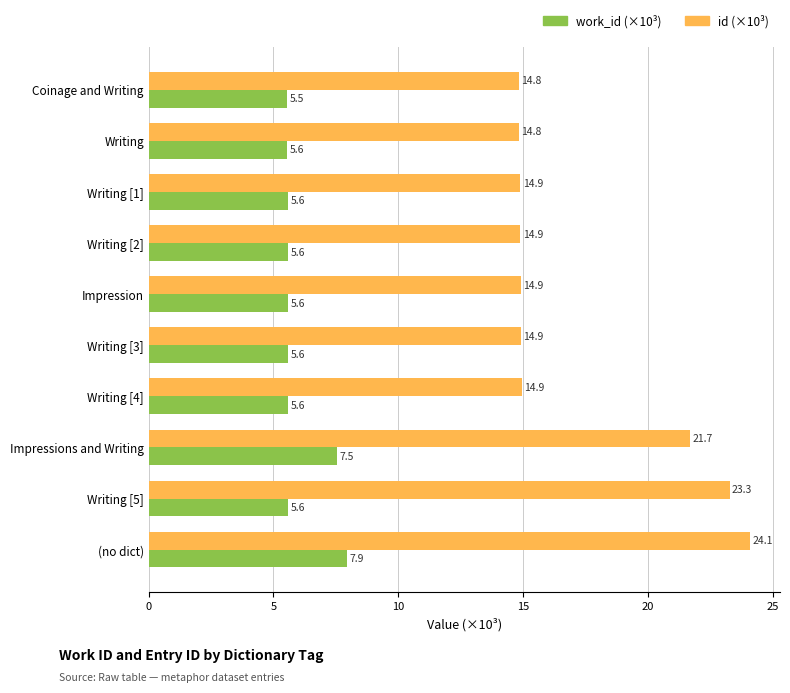

Where is id (×10³) nearest to the value 19?

Impressions and Writing